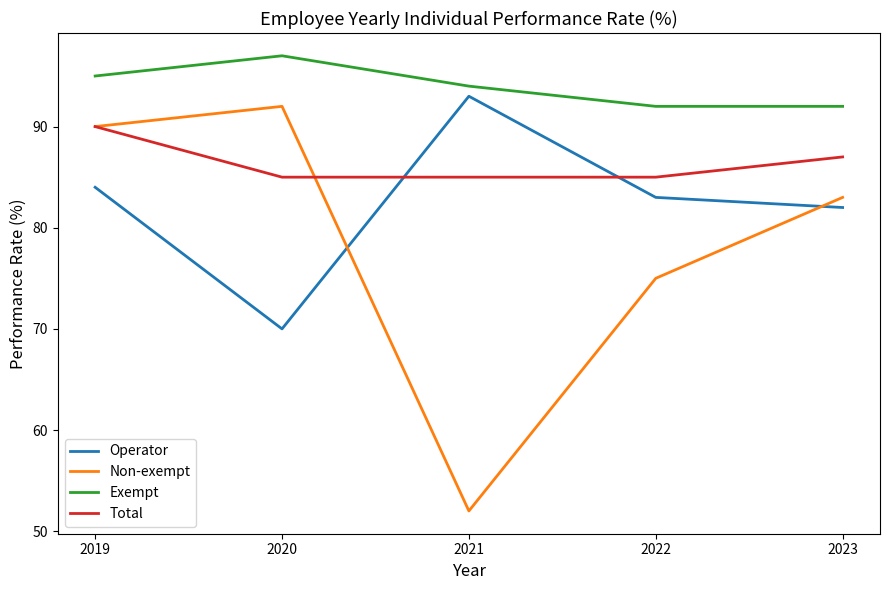

What is the difference between the Total values at 2019 and 2021?

5